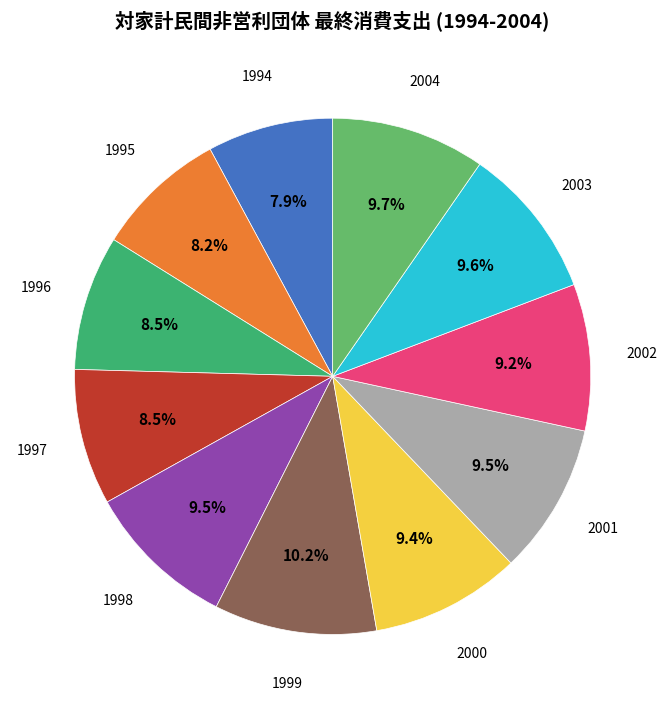

Is there a majority slice in this chart?

No